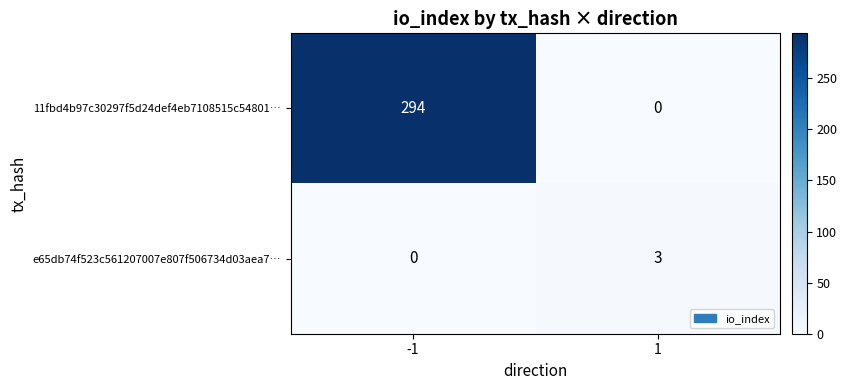

Is it true that 11fbd4b97c30297f5d24def4eb7108515c54801… equals 165 at 1?

False